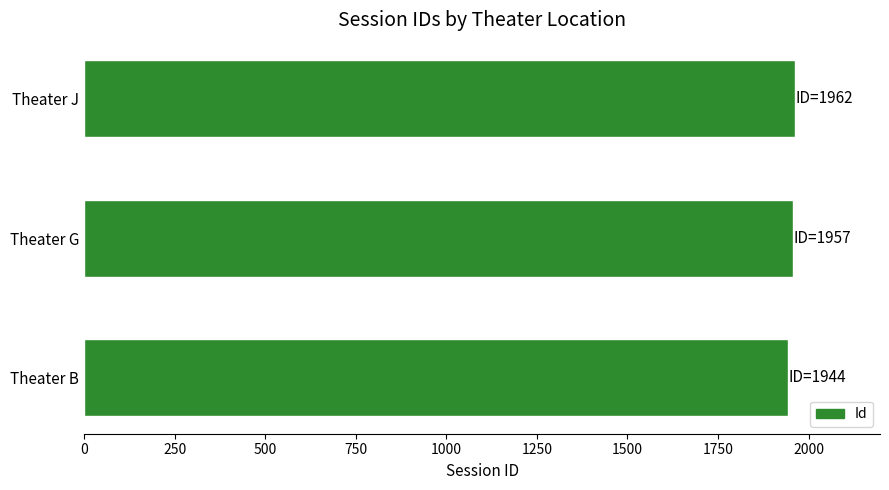

How many series are shown in this chart?

1